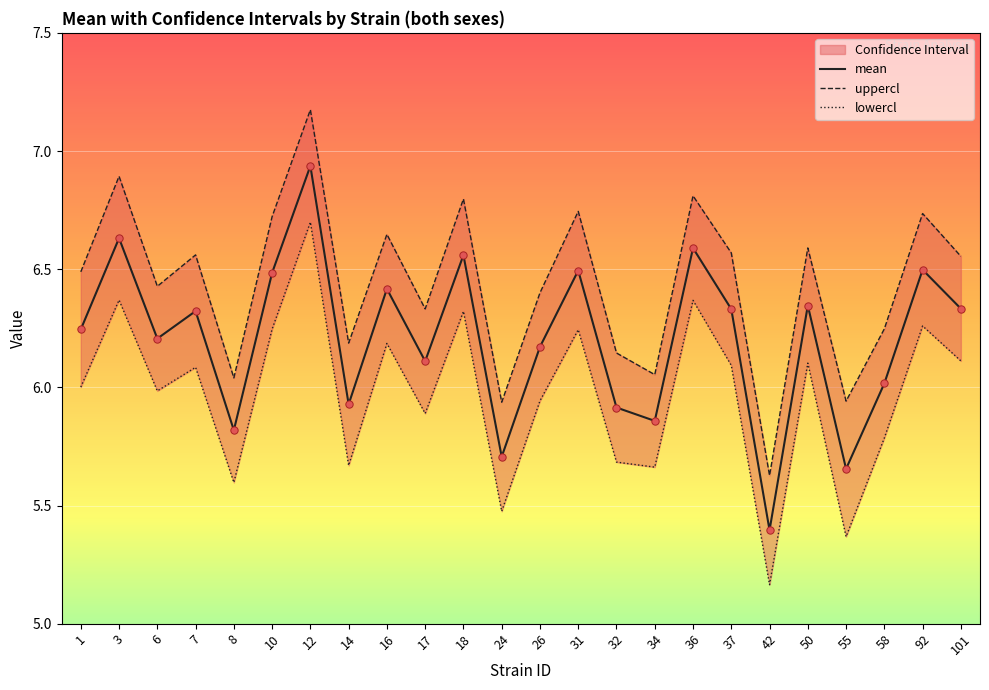

What are all the series names shown in the legend?

mean, uppercl, lowercl